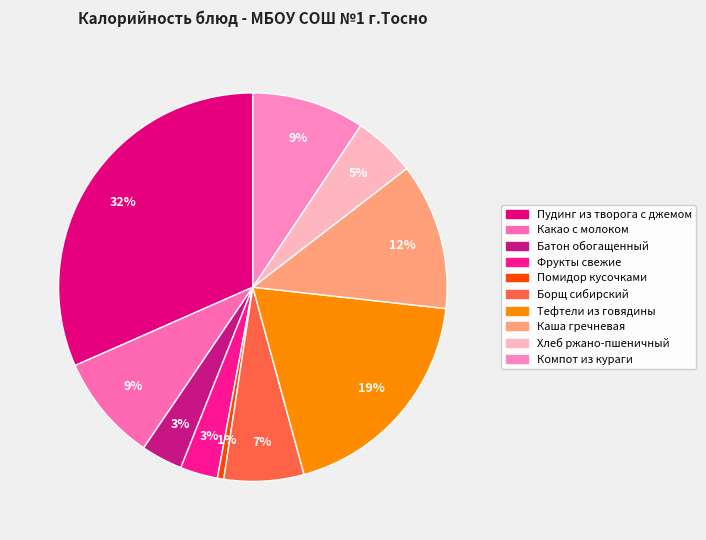

Between Пудинг из творога с джемом and Батон обогащенный, which is larger?

Пудинг из творога с джемом